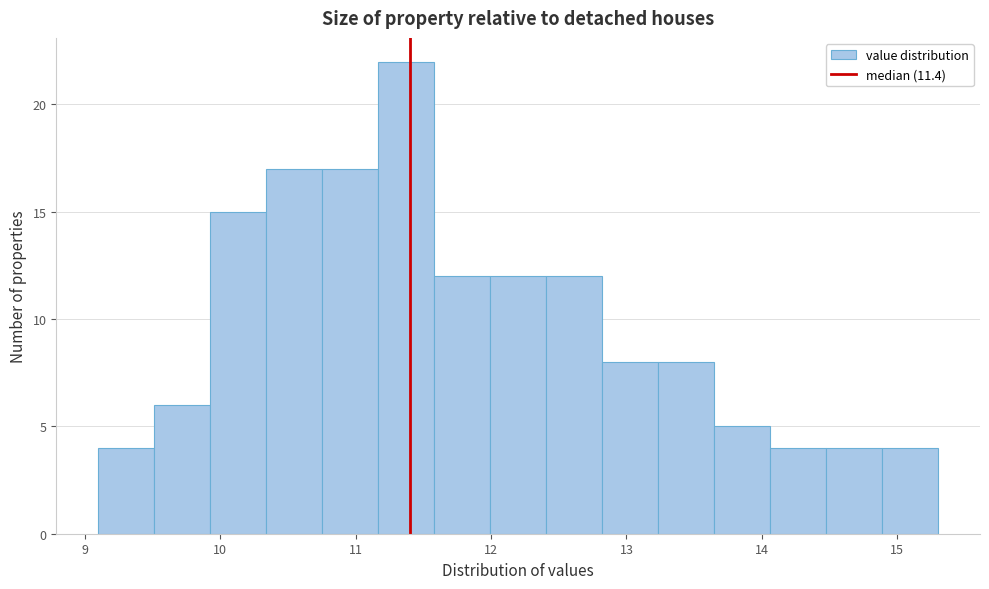

How tall is the bar that spans 14.5 to 14.9 on the x-axis? Neither the bar edges nor the heights are printed on the chart, so give them approximately, as read against the axes.

4